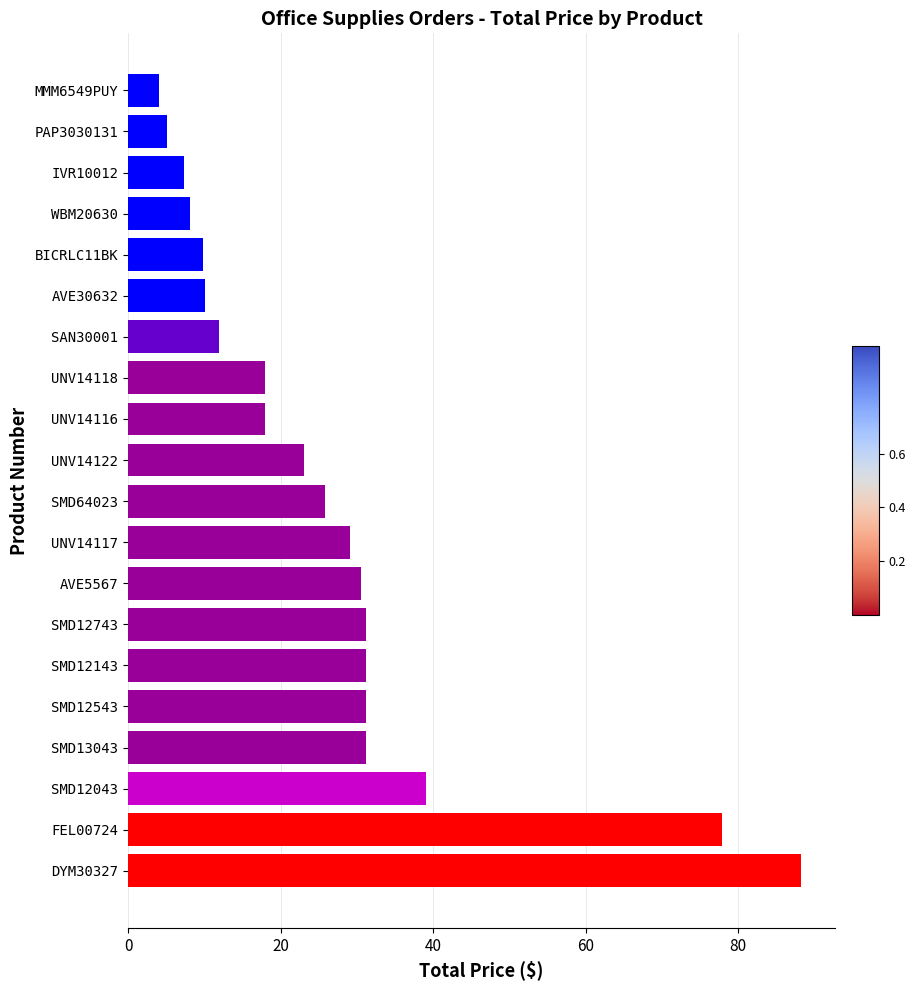

At which label is the value closest to 46?

SMD12043